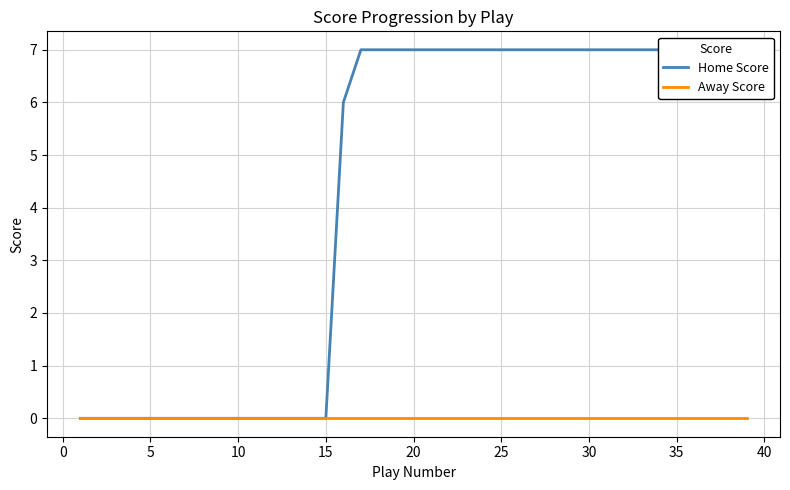

How many data points in Home Score are less than 7?

16